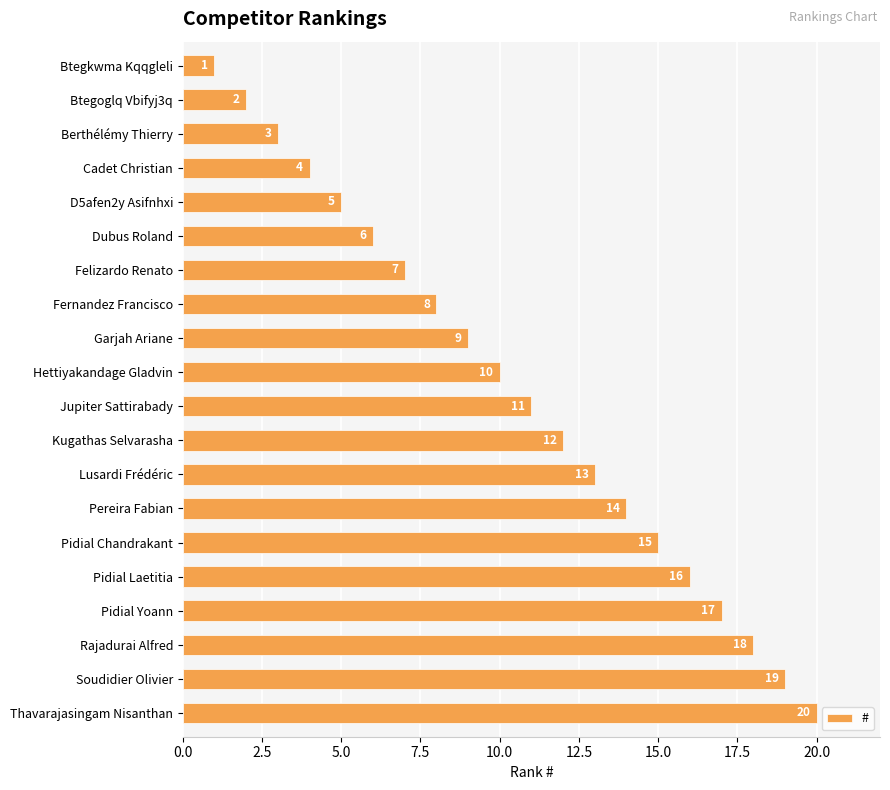

Is it true that the value at Jupiter Sattirabady is 15?

False